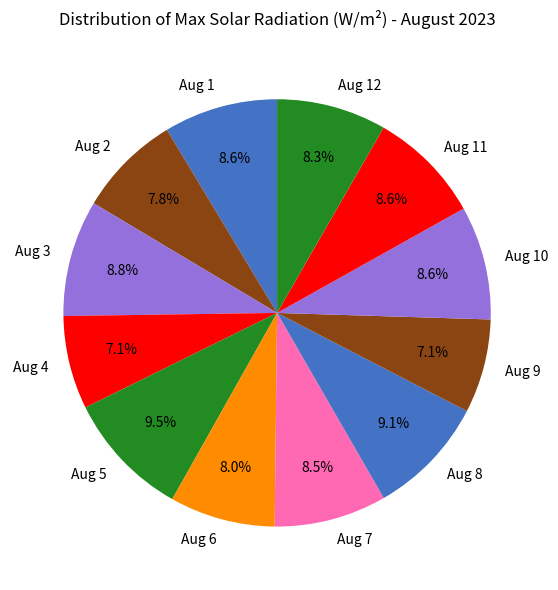

Approximately how many times larger is the value at Aug 7 compared to Aug 2?

1.1